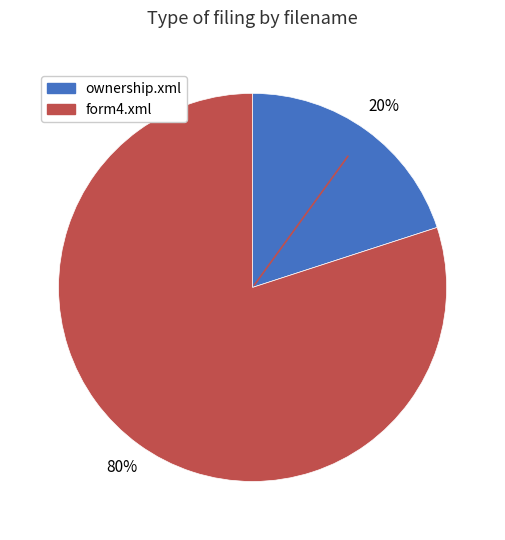

The ownership.xml slice represents 20% of the pie. True or false?

True